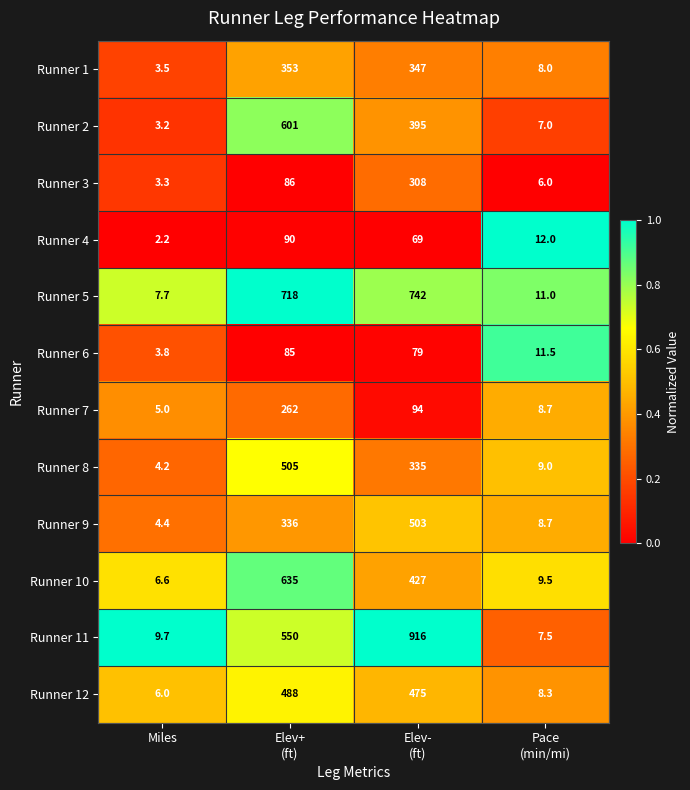

What is the approximate value of Runner 6 at Miles?

3.8